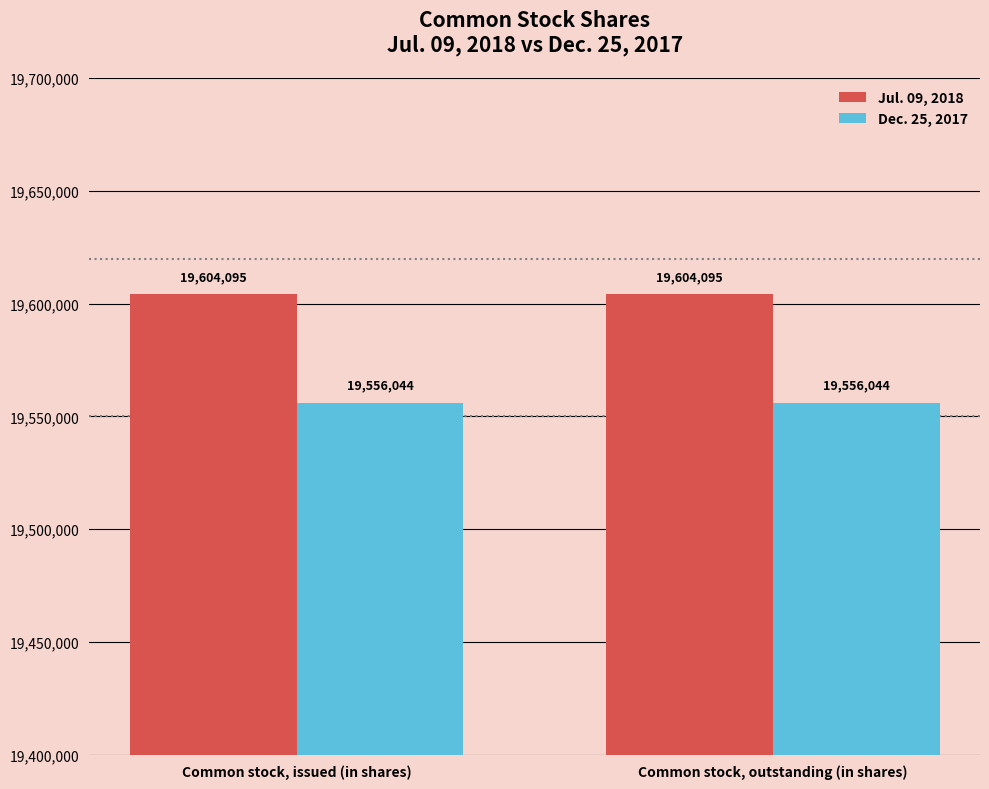

Reading right to left, transcribe all the data shown in this chart.

Jul. 09, 2018: Common stock, outstanding (in shares)=19604095	Common stock, issued (in shares)=19604095
Dec. 25, 2017: Common stock, outstanding (in shares)=19556044	Common stock, issued (in shares)=19556044